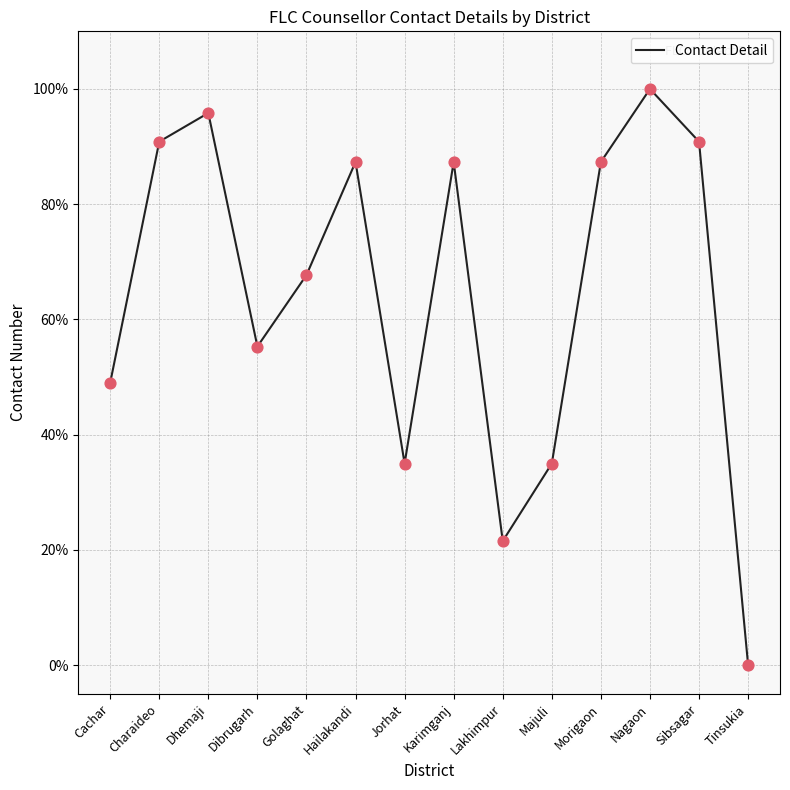

What is the change in value from Charaideo to Jorhat?

-55.9